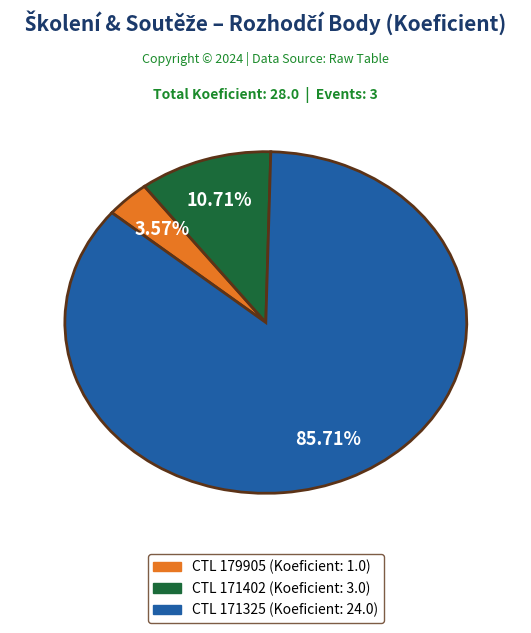

Does any single category account for the majority?

Yes